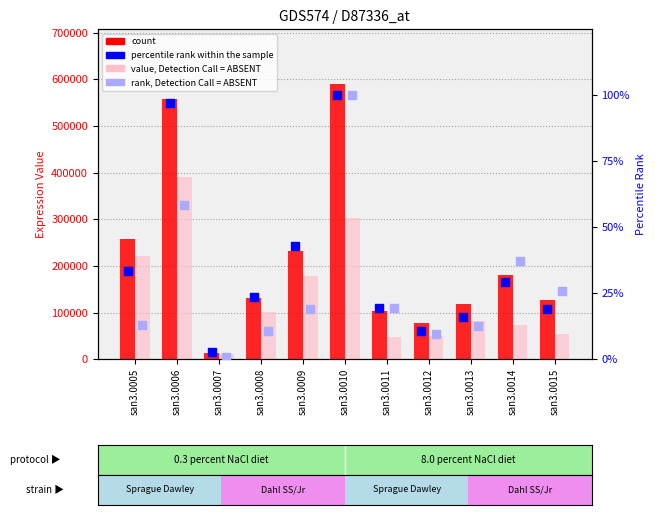

Which series has the largest total across all categories?

count